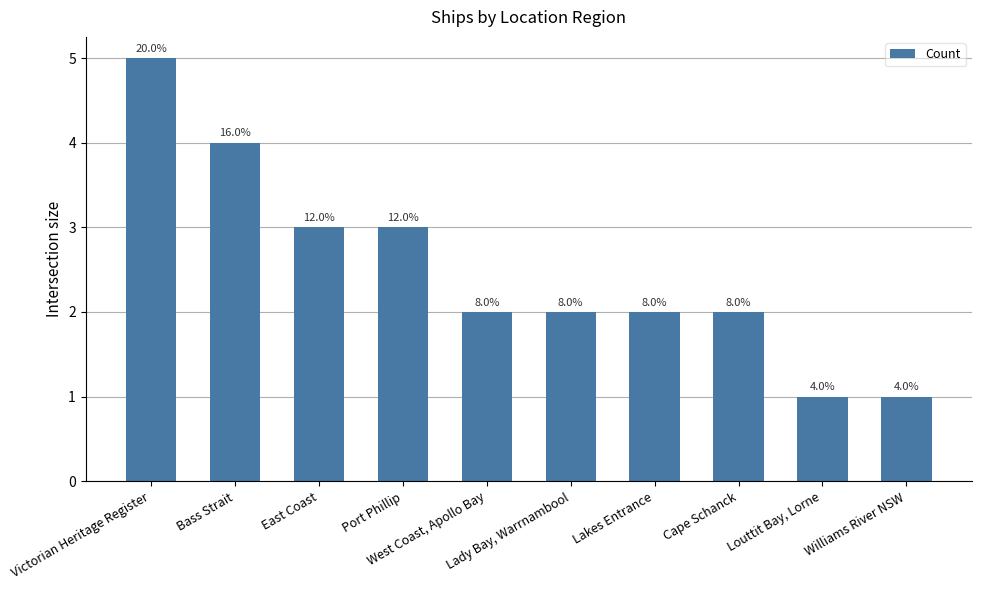

Does the chart contain any negative values?

No